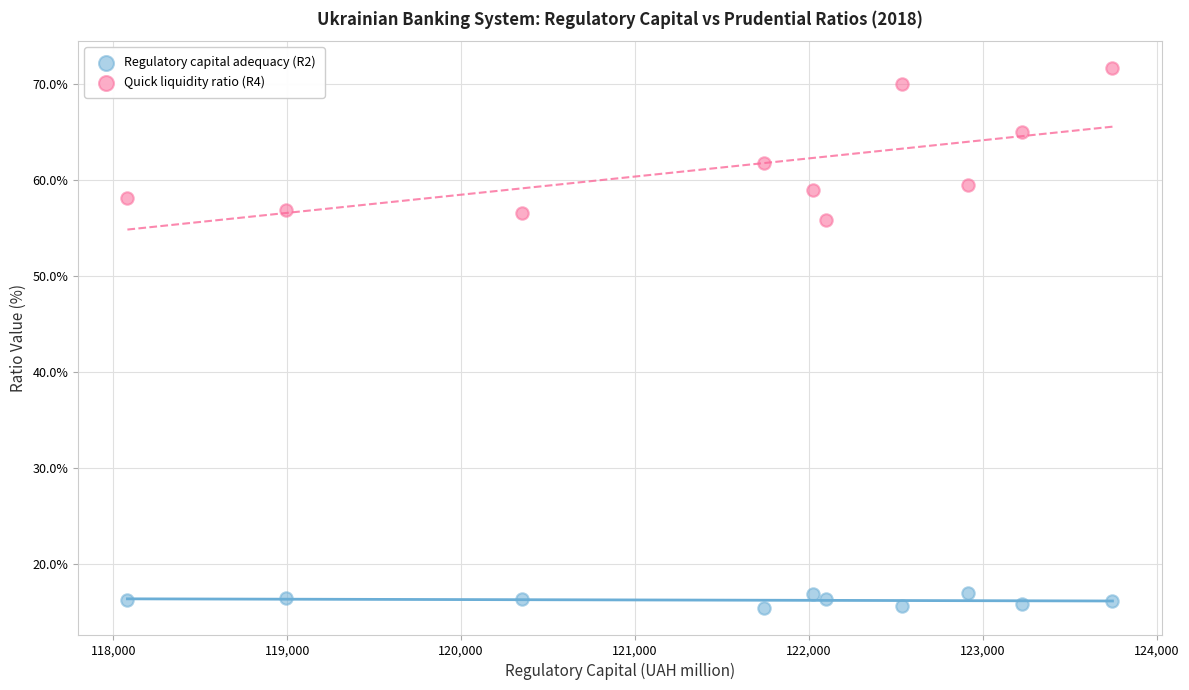

Which series contains the highest Y value?

Quick liquidity ratio (R4)